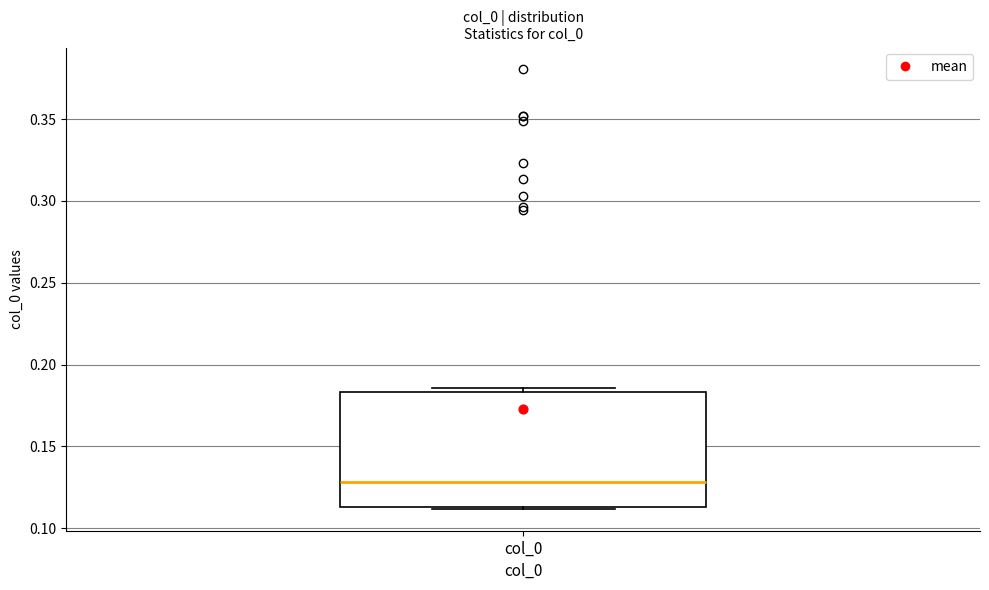

Where is the lower edge of the box for col_0 on the y-axis? The values are not printed on the chart, so give them approximately, as read against the axis.

0.115